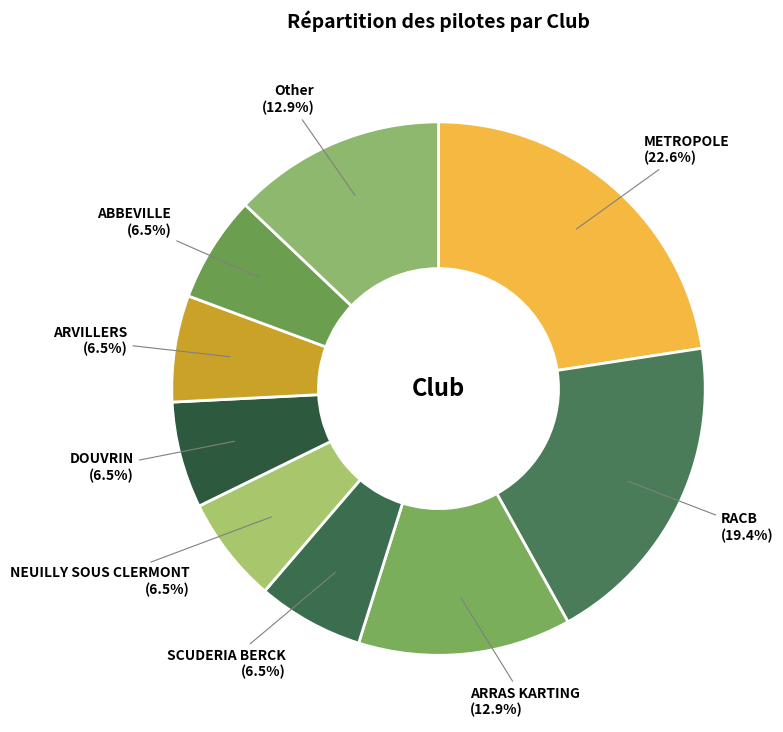

Count the number of slices in the pie.

9